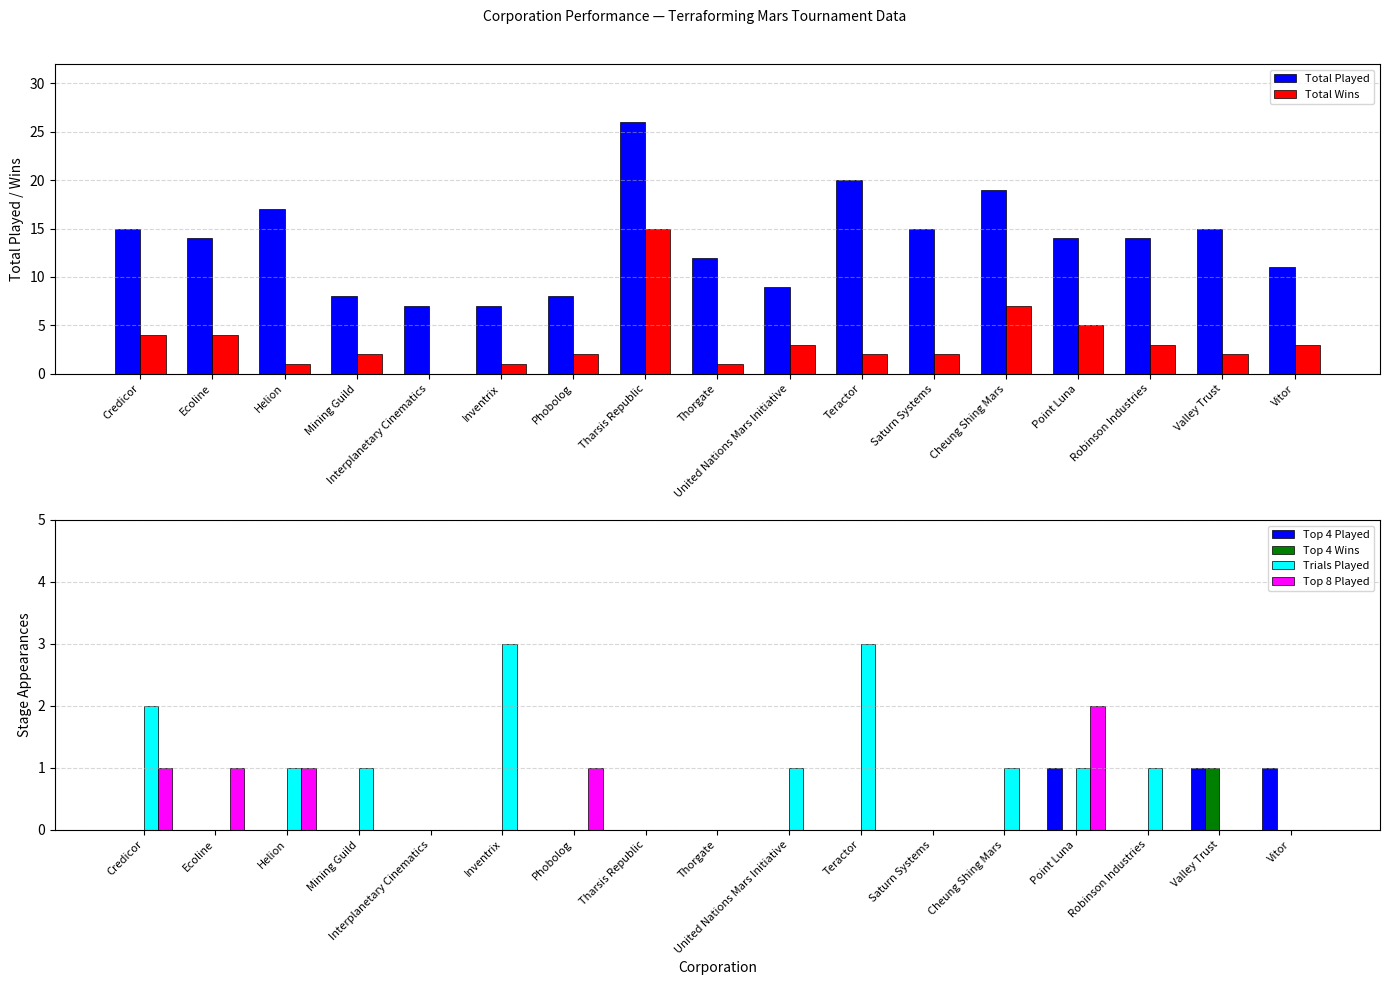

Which series has the largest range (max minus min)?

Total Played